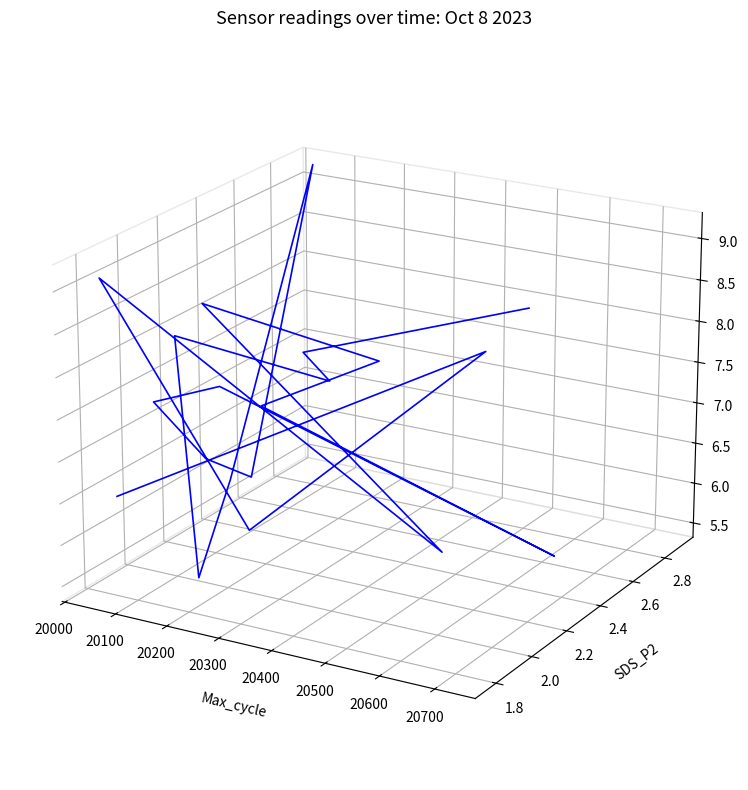

Count the number of data series in this chart.

1